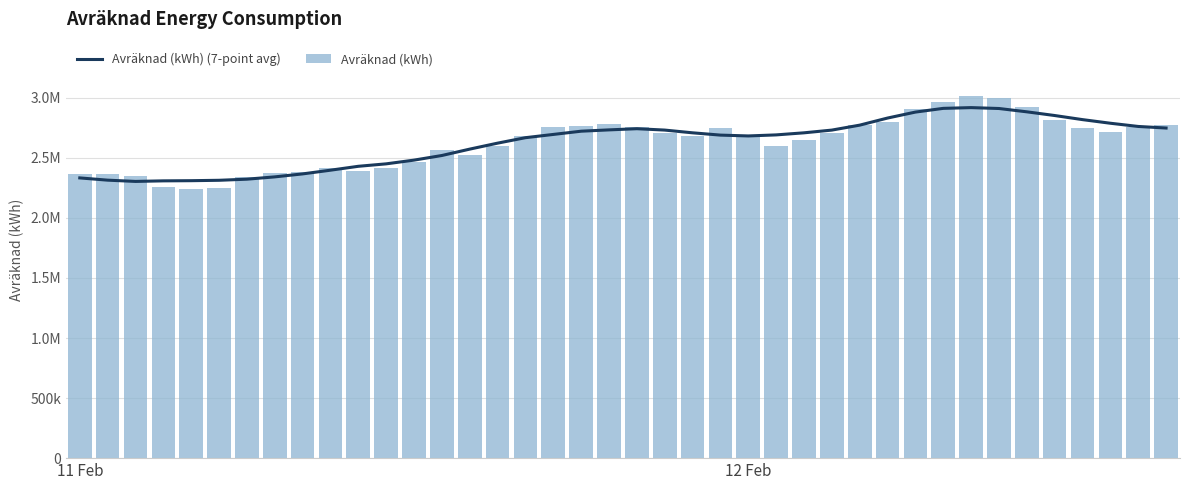

What is the value of the Avräknad (kWh) (7-point avg) bar at the 39th from the left?

2761517.6